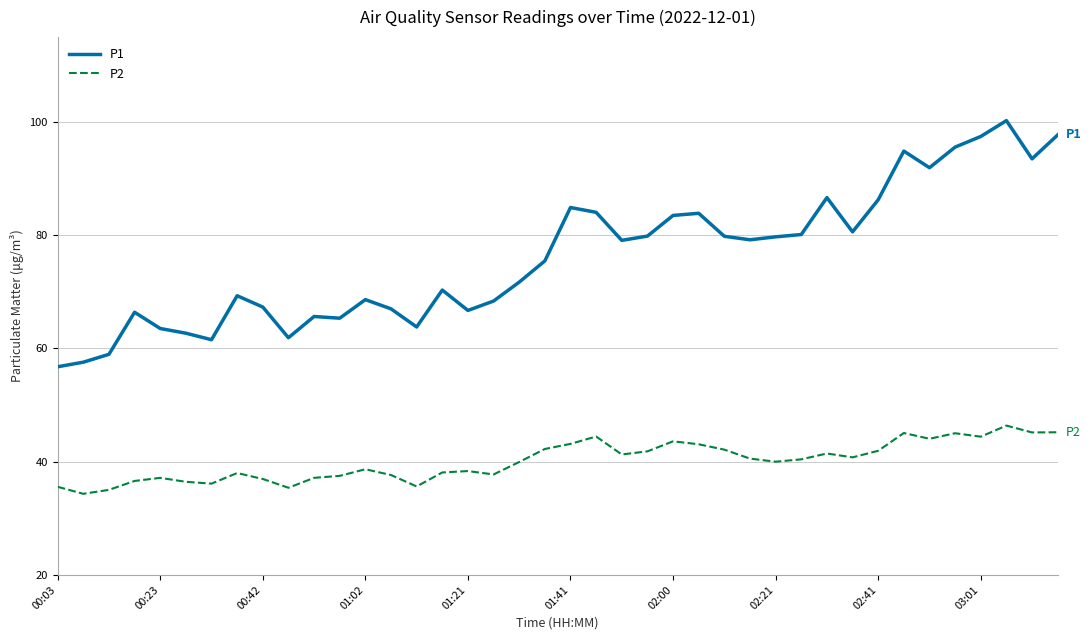

List the series in order of their peak value, lowest first.

P2, P1